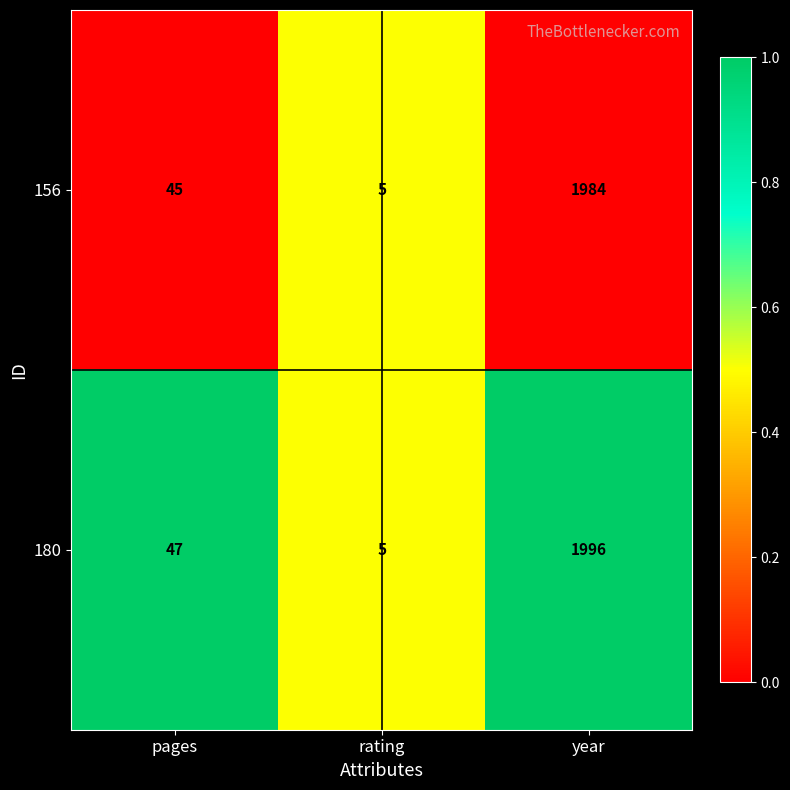

Which series has the largest total across all categories?

180